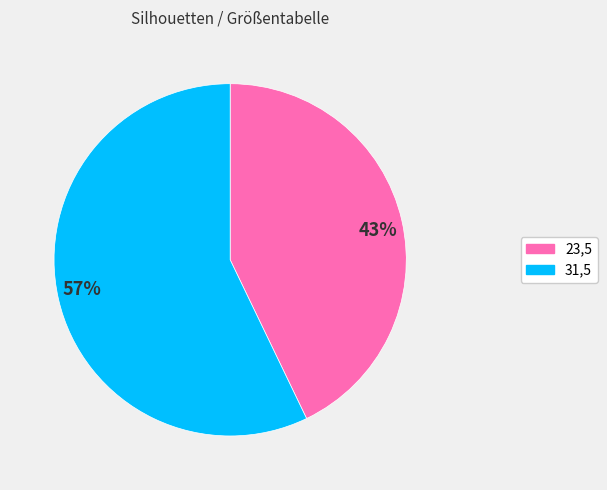

What is the majority slice?

31,5